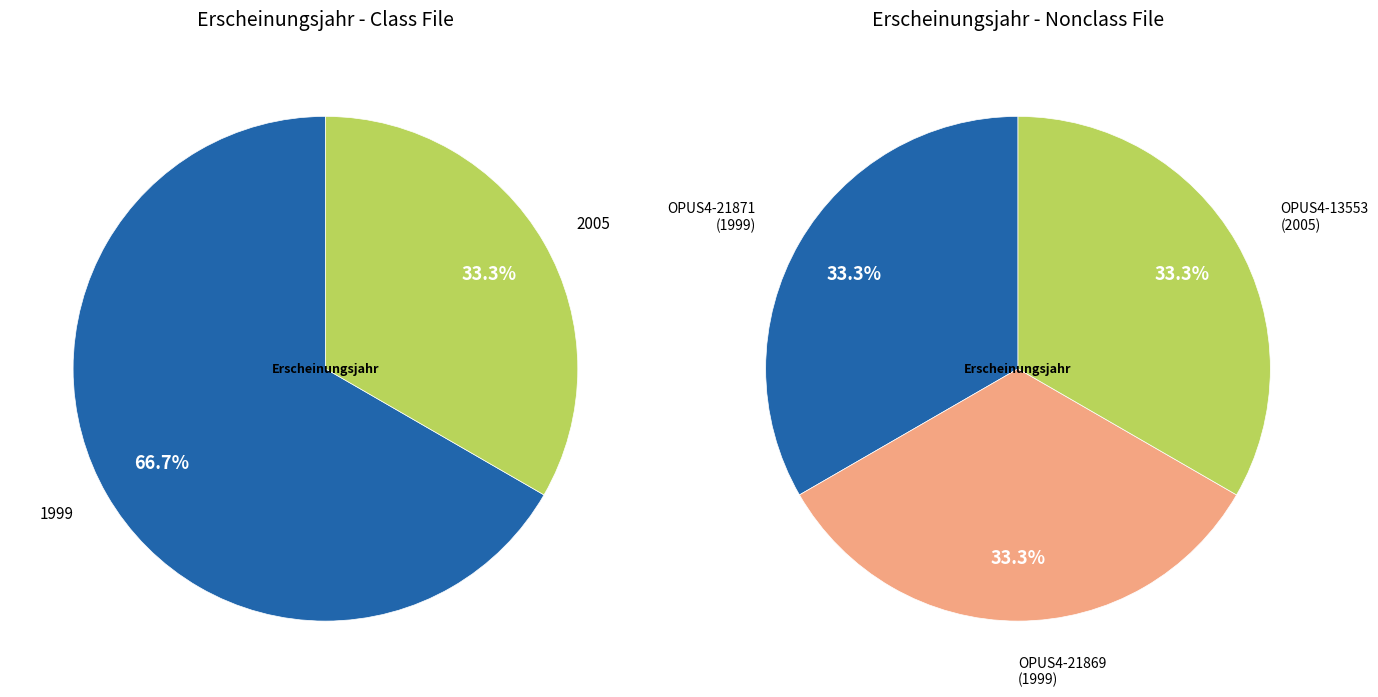

Does OPUS4-21871 account for over 50% of the chart?

No